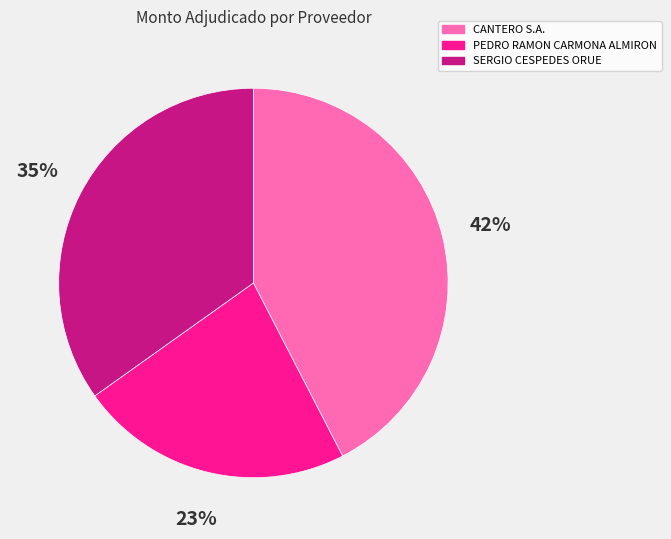

Is there a majority slice in this chart?

No